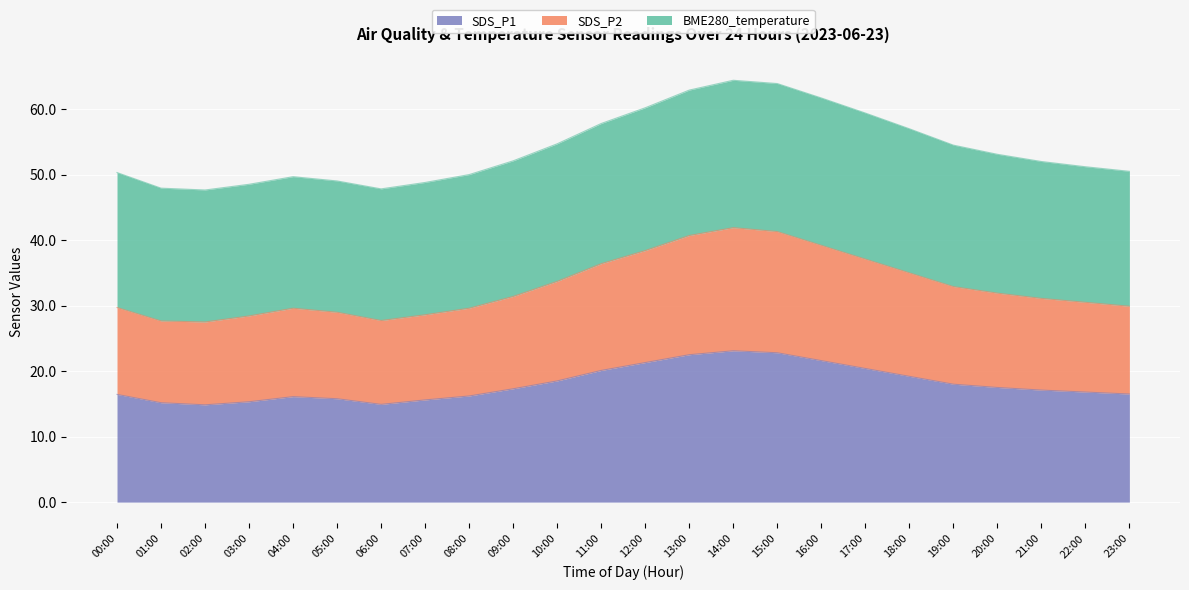

At which label does SDS_P1 first exceed 17?

09:00